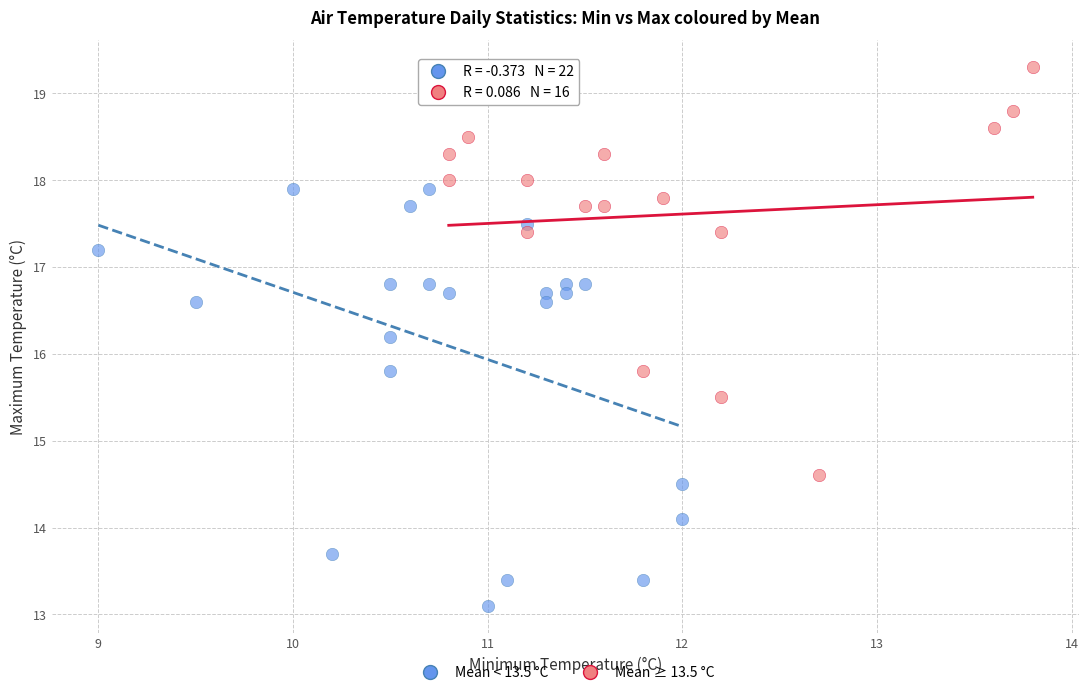

Which series has the widest spread of Y values?

Mean < 13.5 °C